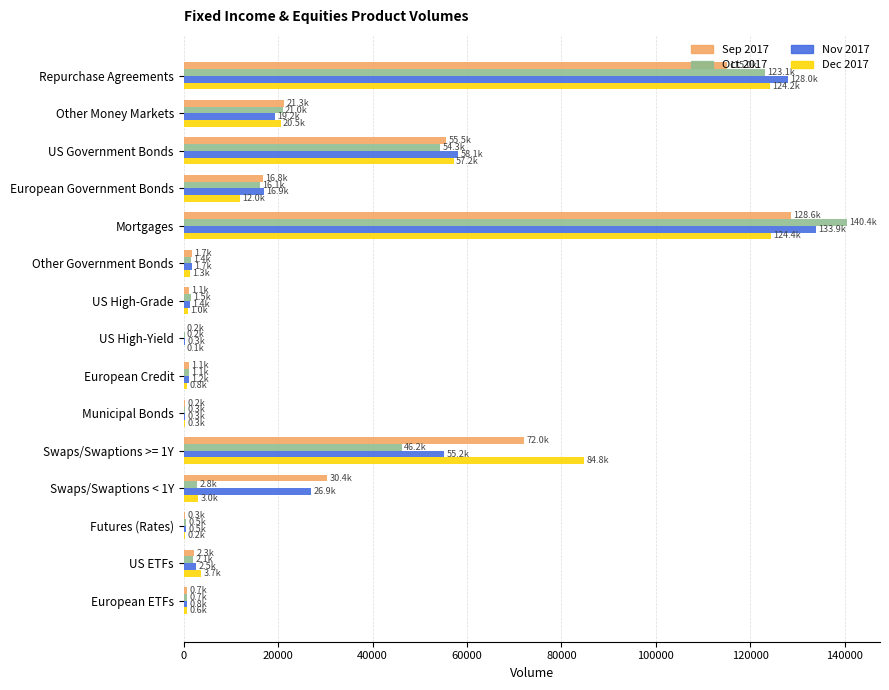

The Sep 2017 series shows 155579 at Repurchase Agreements. True or false?

False